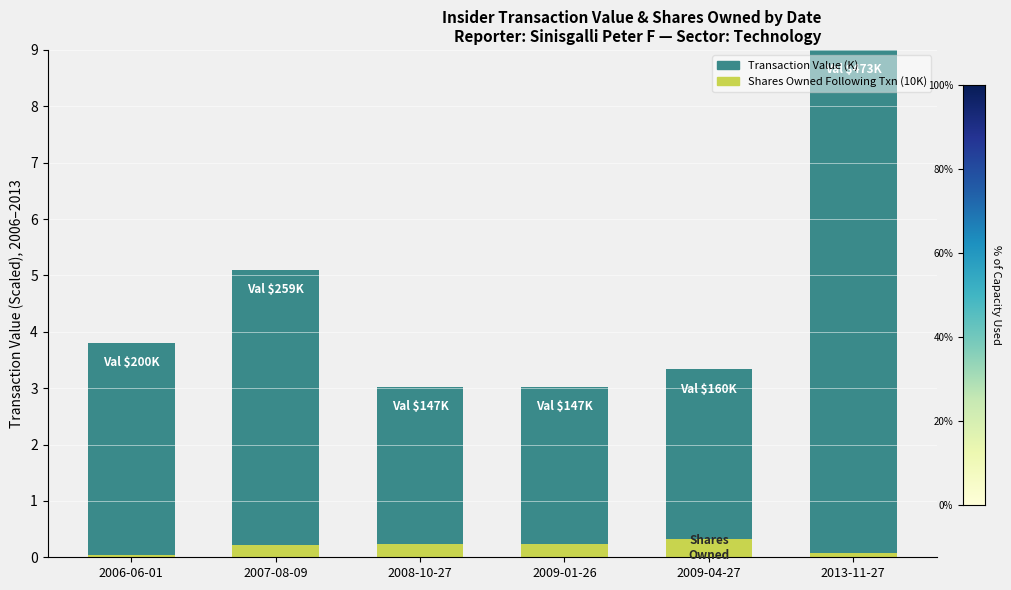

What is the total value across all series at 2007-08-09?

5.1